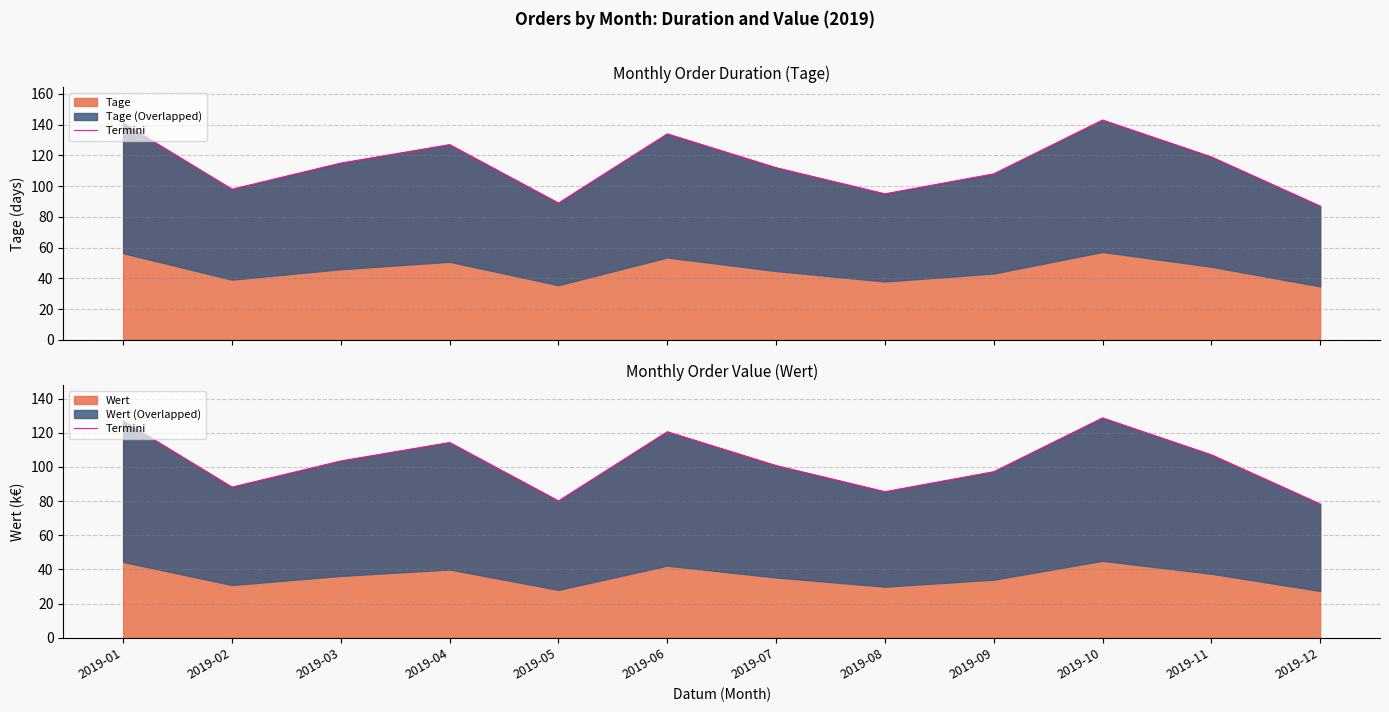

Which has a higher value, 2019-10 or 2019-04?

2019-10